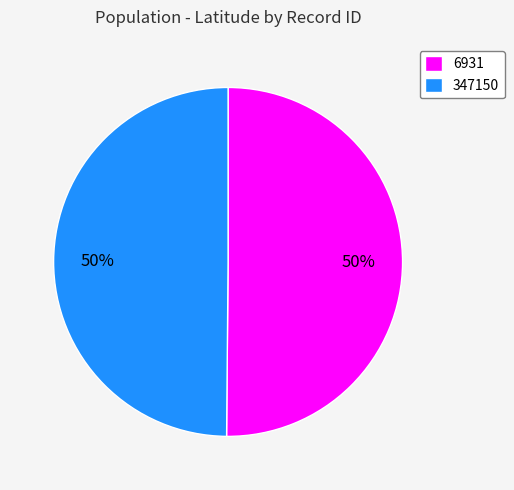

Combined, do 6931 and 347150 account for over 50%?

Yes